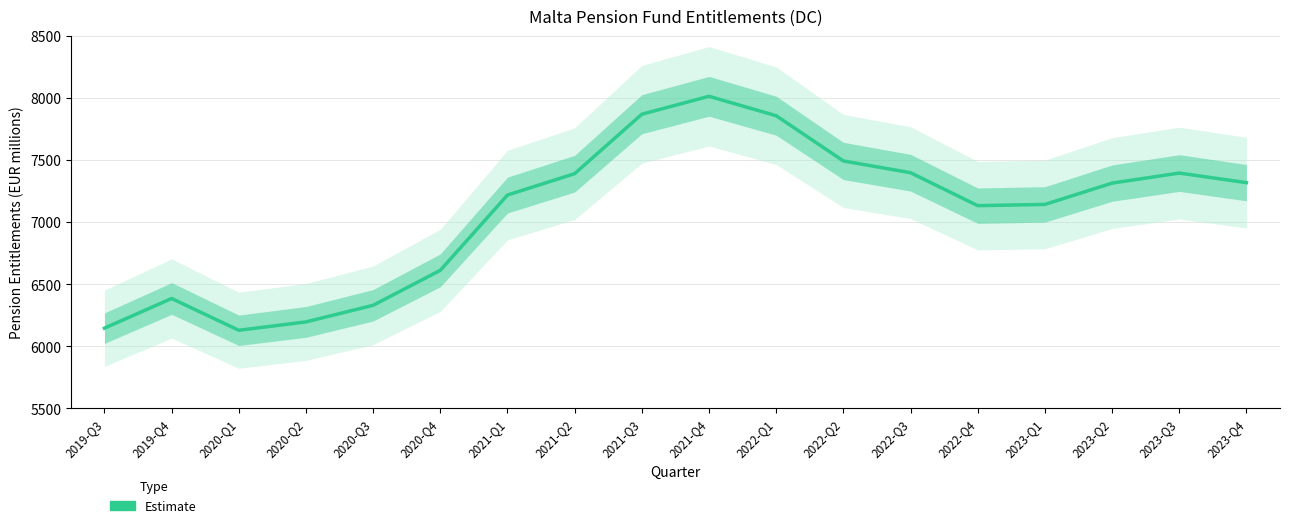

What is the label of the 15th point from the left?

2023-Q1